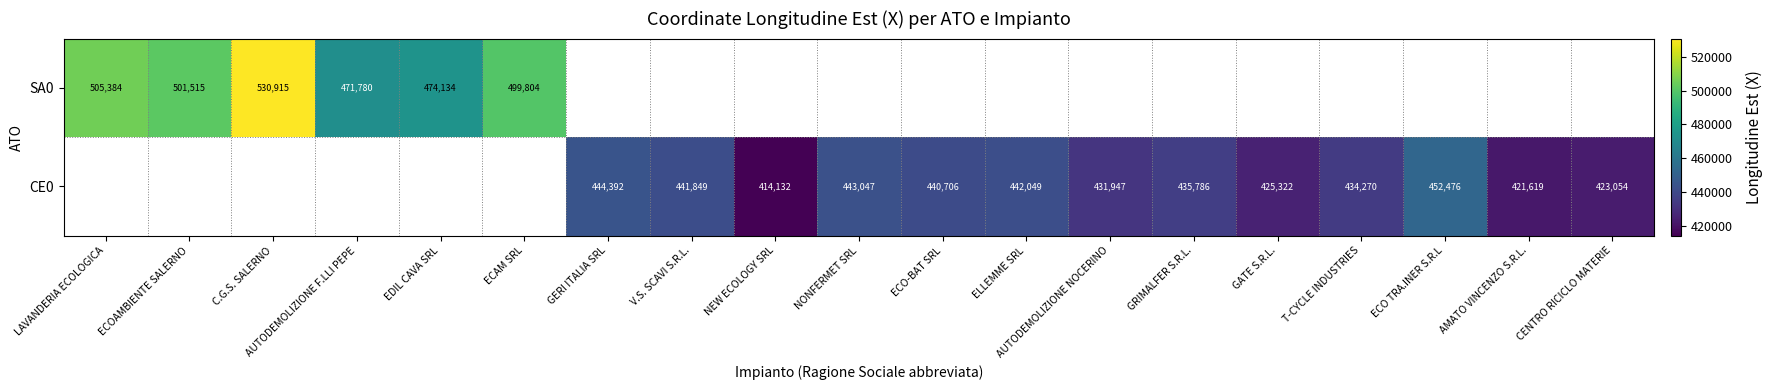

What is the difference between the CE0 values at AMATO VINCENZO S.R.L. and V.S. SCAVI S.R.L.?

20230